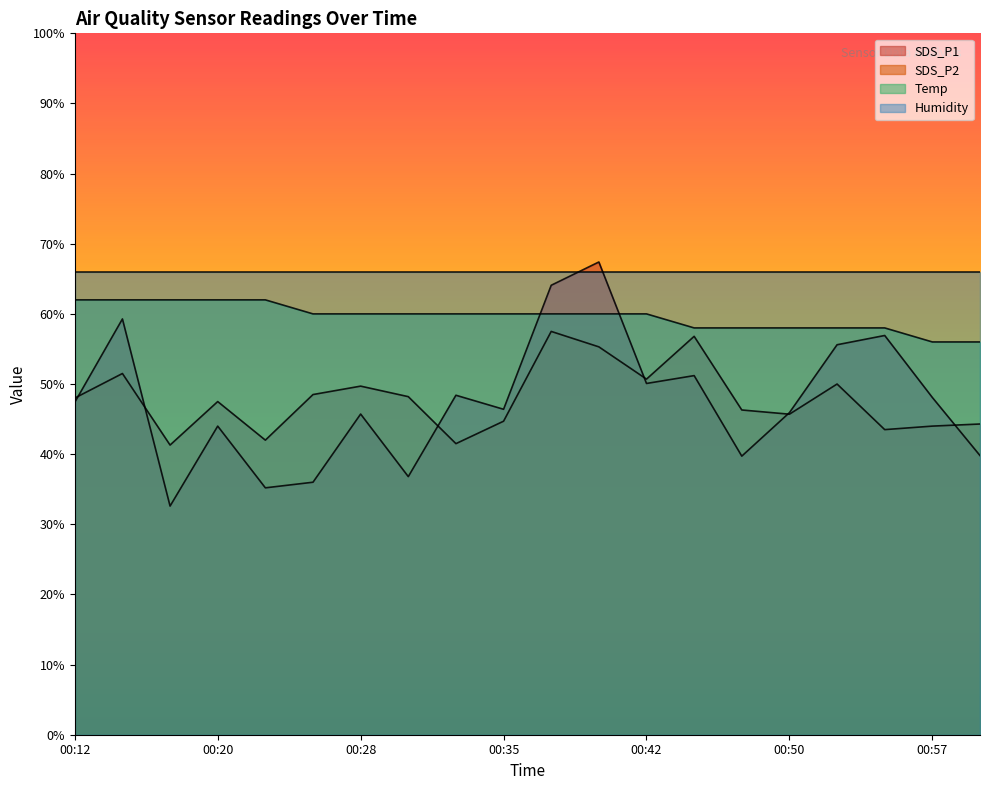

How many interior local peaks does the SDS_P2 series have?

6